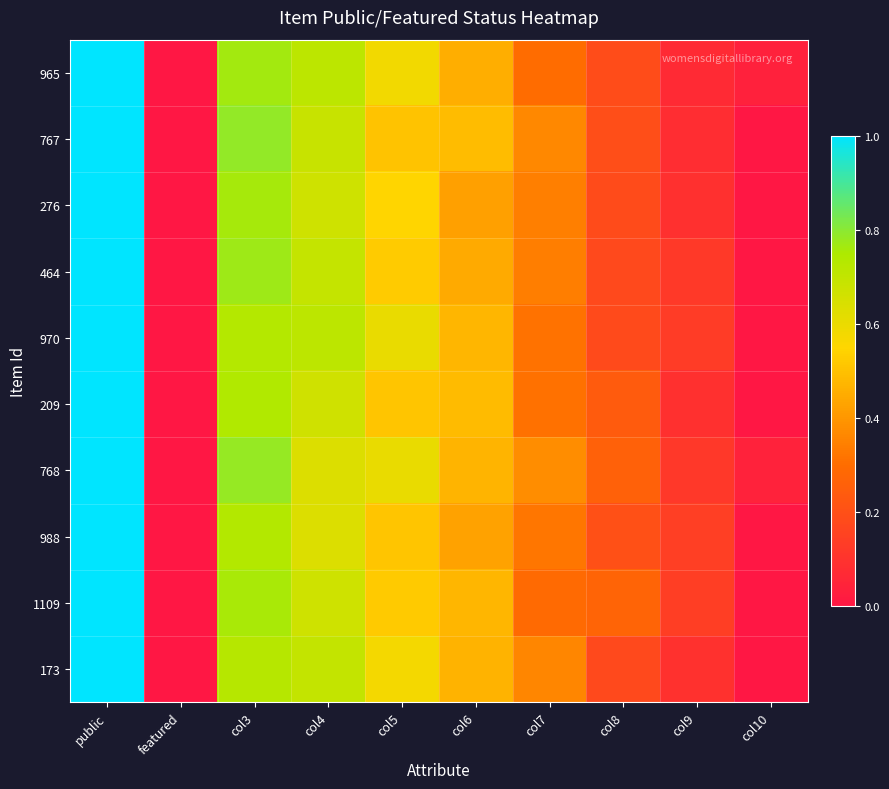

Reading left to right, transcribe all the data shown in this chart.

965: public=1.0	featured=0.0	col3=0.8	col4=0.7	col5=0.6	col6=0.5	col7=0.3	col8=0.2	col9=0.1	col10=0.0
767: public=1.0	featured=0.0	col3=0.8	col4=0.7	col5=0.5	col6=0.5	col7=0.4	col8=0.2	col9=0.1	col10=0.0
276: public=1.0	featured=0.0	col3=0.8	col4=0.7	col5=0.5	col6=0.4	col7=0.3	col8=0.2	col9=0.1	col10=0.0
464: public=1.0	featured=0.0	col3=0.8	col4=0.7	col5=0.5	col6=0.4	col7=0.3	col8=0.2	col9=0.1	col10=0.0
970: public=1.0	featured=0.0	col3=0.7	col4=0.7	col5=0.6	col6=0.5	col7=0.3	col8=0.2	col9=0.1	col10=0.0
209: public=1.0	featured=0.0	col3=0.7	col4=0.7	col5=0.5	col6=0.5	col7=0.3	col8=0.2	col9=0.1	col10=0.0
768: public=1.0	featured=0.0	col3=0.8	col4=0.6	col5=0.6	col6=0.5	col7=0.4	col8=0.3	col9=0.1	col10=0.0
988: public=1.0	featured=0.0	col3=0.7	col4=0.6	col5=0.5	col6=0.4	col7=0.3	col8=0.2	col9=0.1	col10=0.0
1109: public=1.0	featured=0.0	col3=0.8	col4=0.7	col5=0.5	col6=0.5	col7=0.3	col8=0.3	col9=0.1	col10=0.0
173: public=1.0	featured=0.0	col3=0.7	col4=0.7	col5=0.6	col6=0.5	col7=0.4	col8=0.2	col9=0.1	col10=0.0